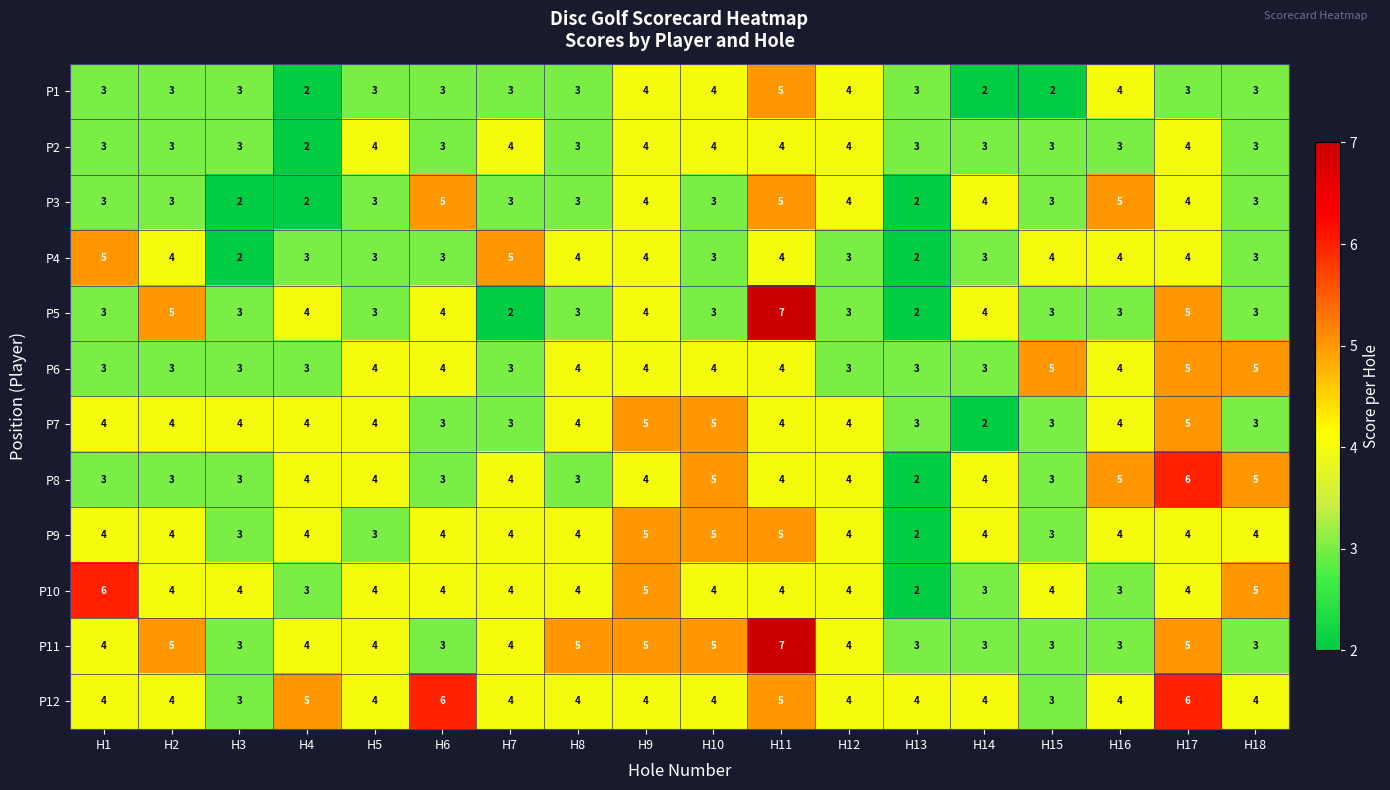

What value does the P7 series have at H3?

4